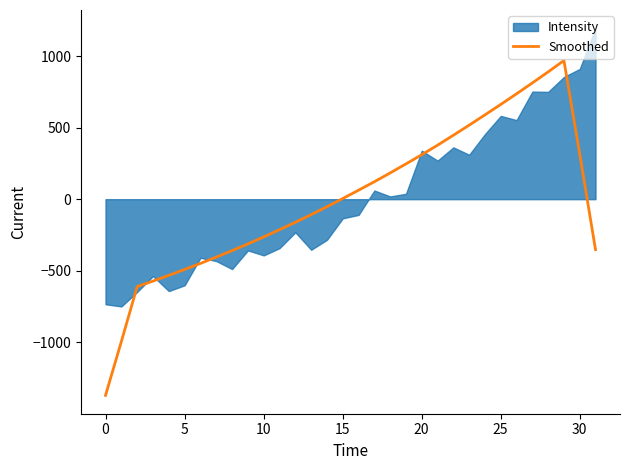

How many categories are shown in the chart?

32